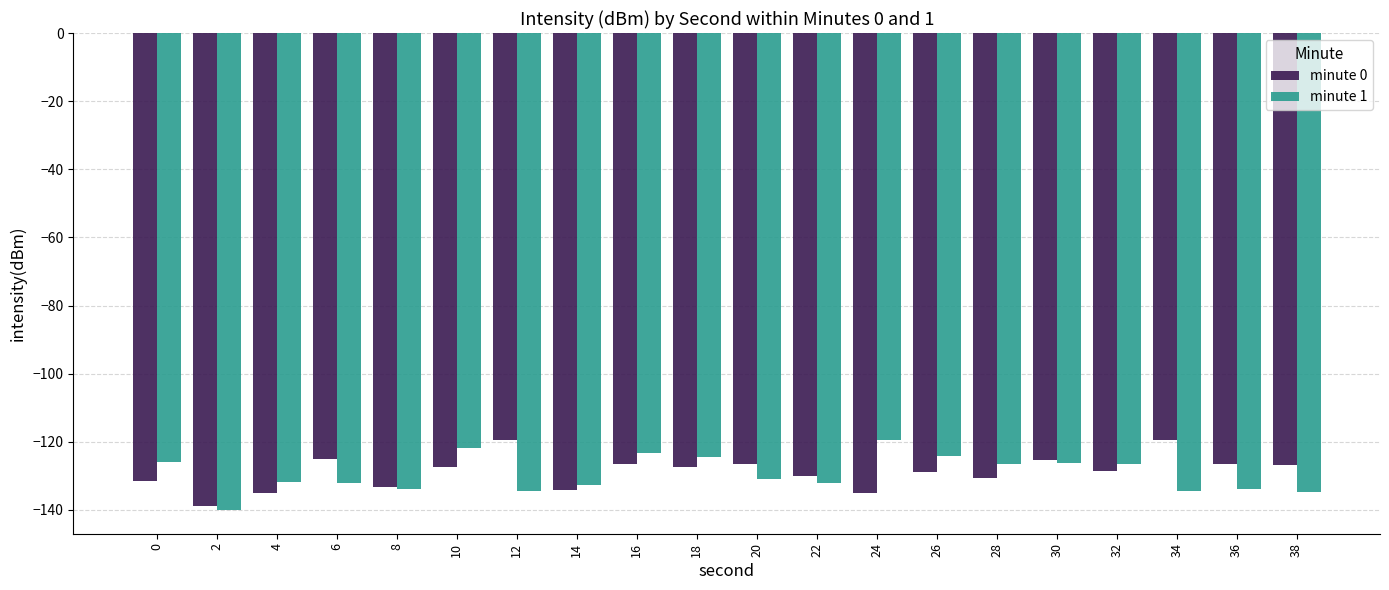

Is the value of minute 0 at 18 greater than the value of minute 1 at 16?

No